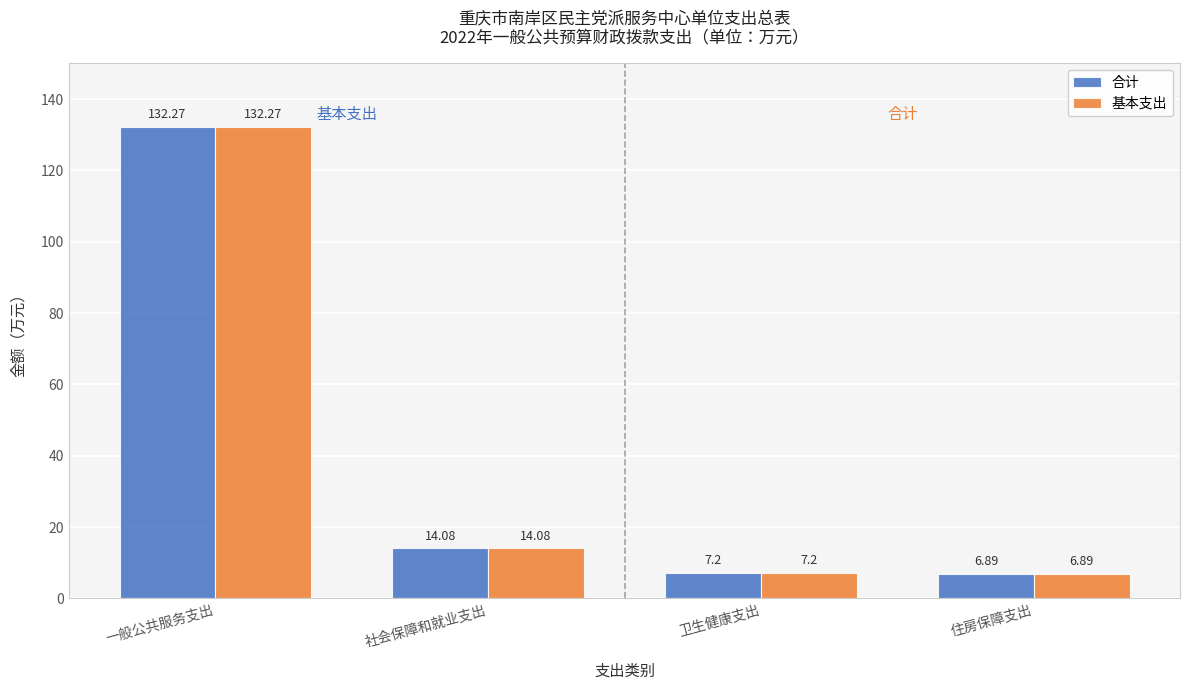

Where does the 合计 series first go above 14?

一般公共服务支出